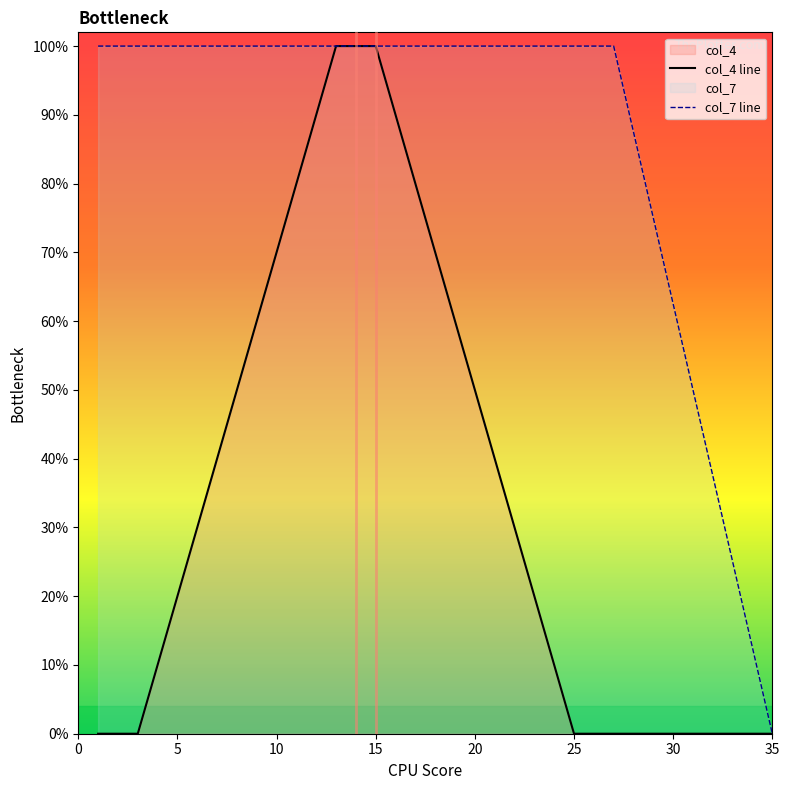

Which series has the largest total across all categories?

col_7 line